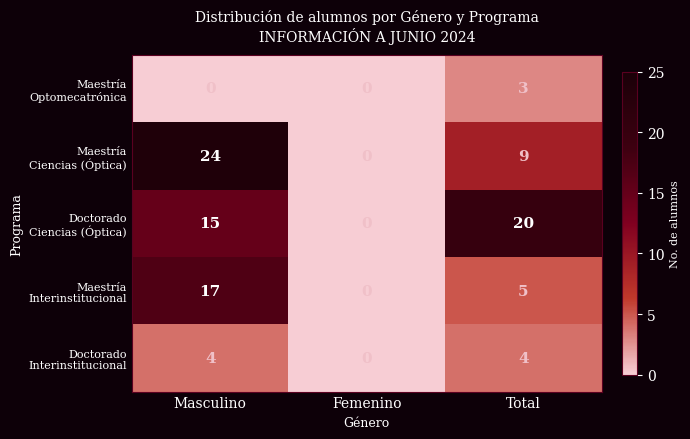

Count the number of categories in the chart.

3